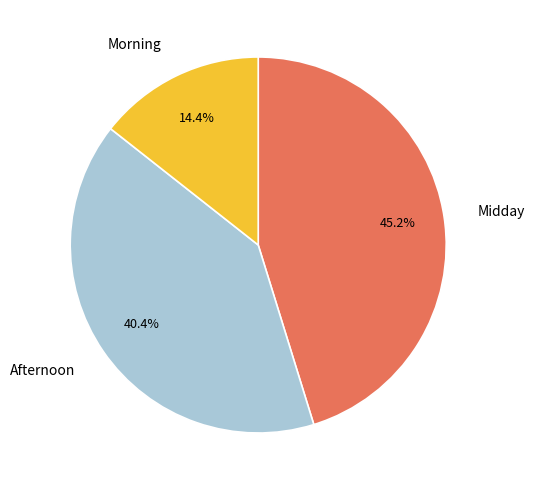

Does Afternoon account for over 50% of the chart?

No